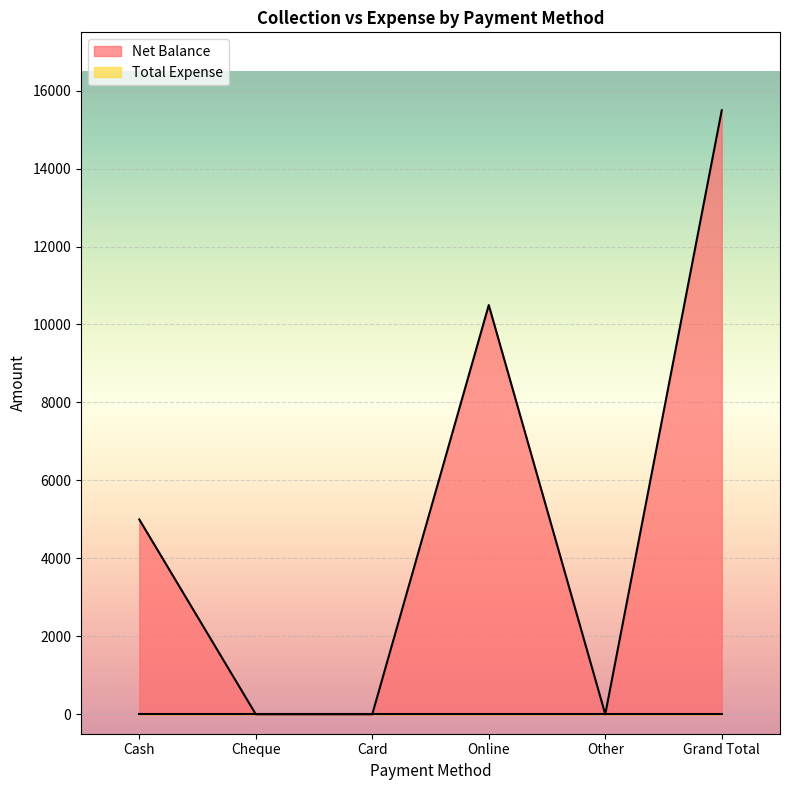

Read the value at Cash.

4998